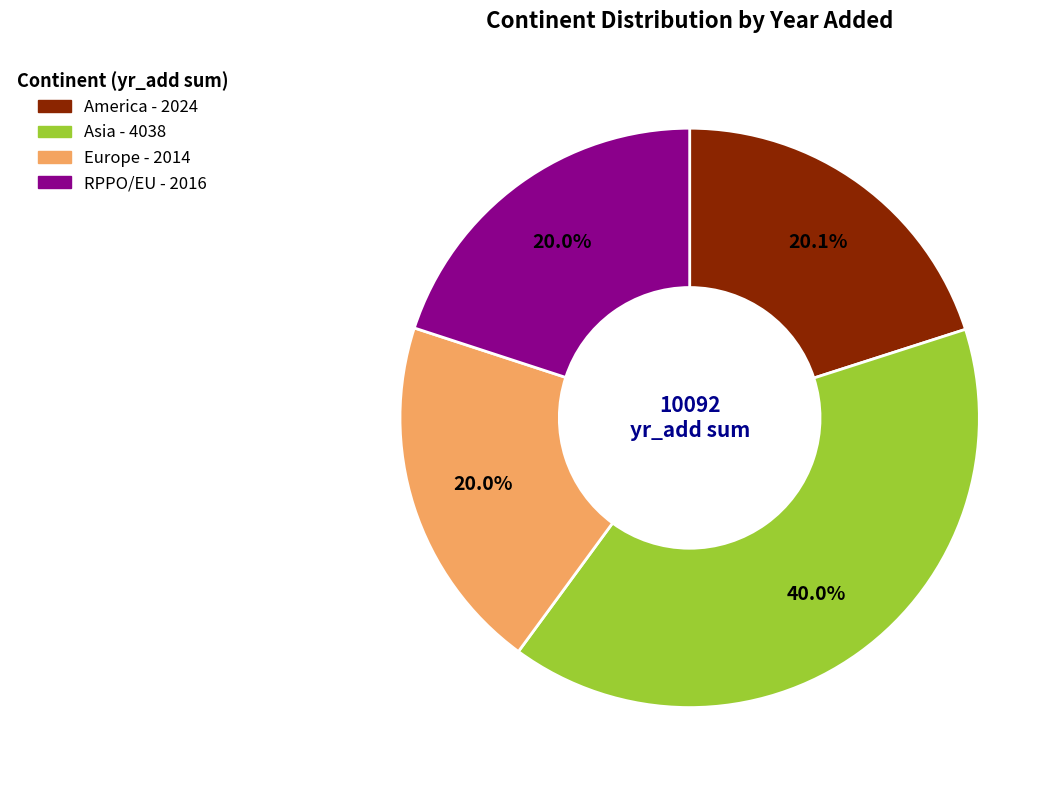

Does any single category account for the majority?

No